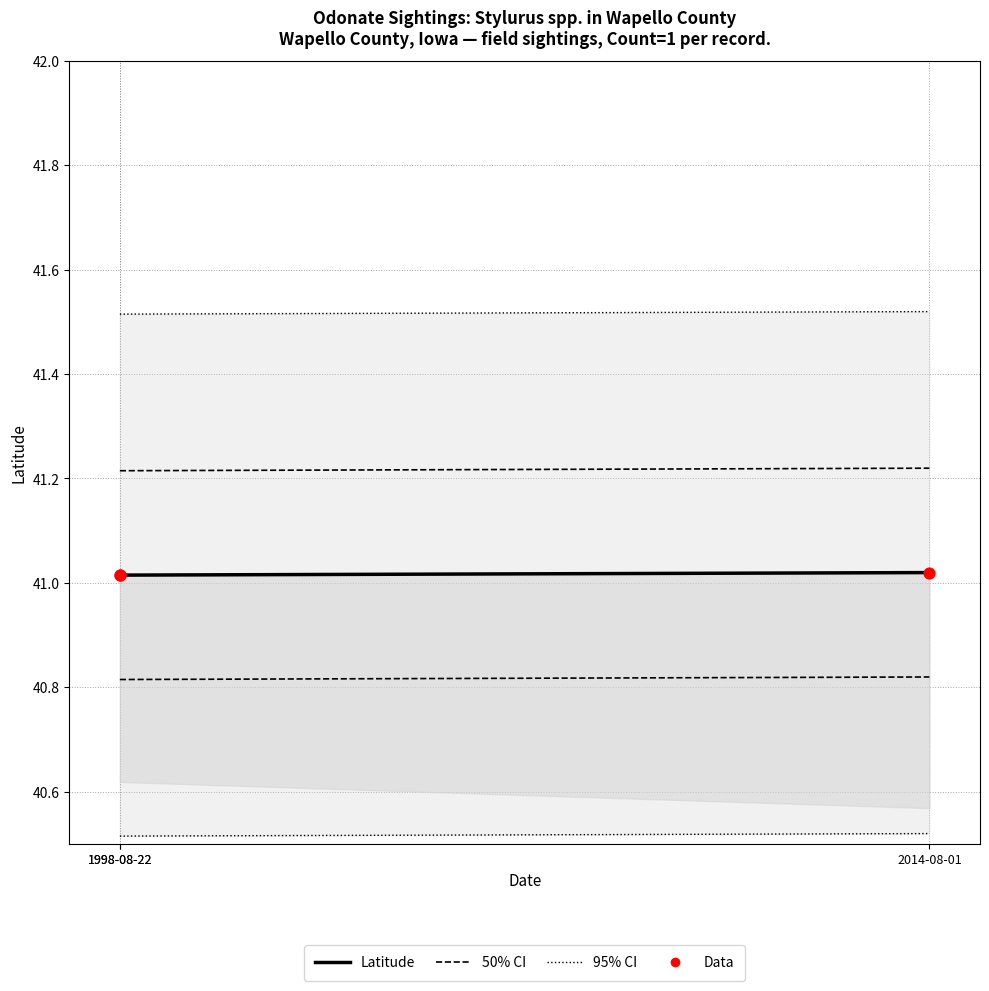

Is the value of Data at 1998-08-22 greater than the value of 50% CI at 1998-08-22?

No